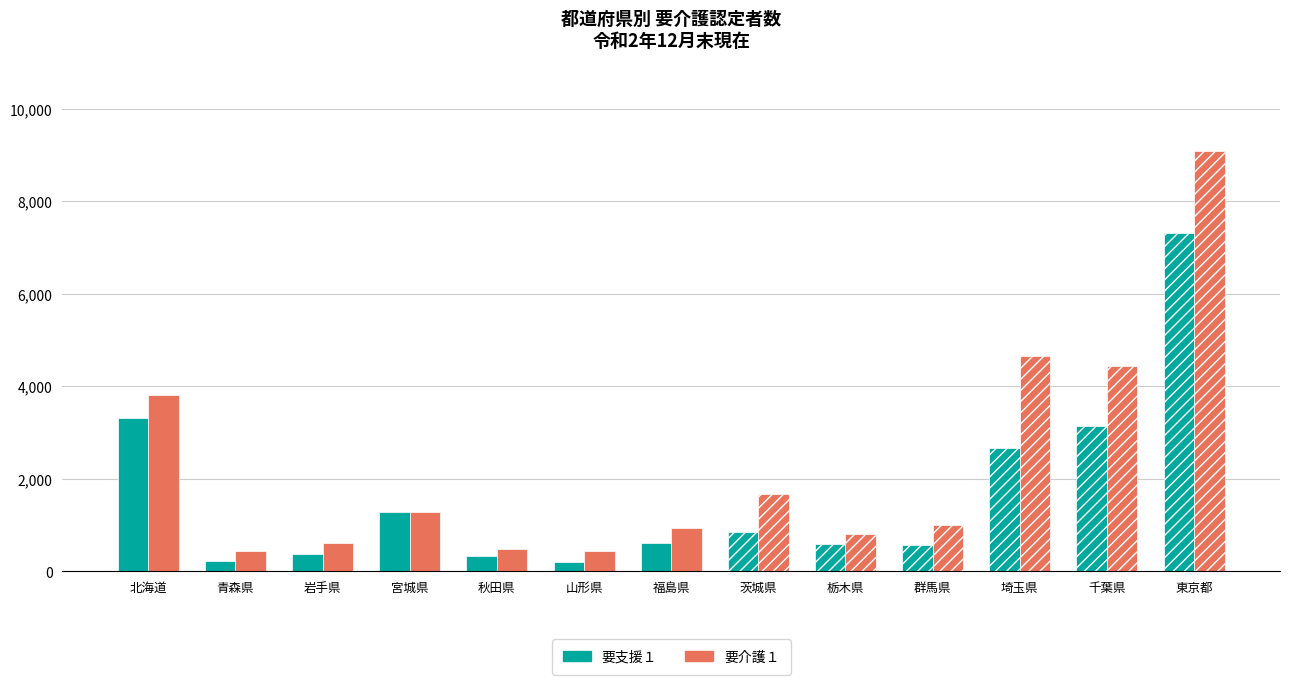

What is the total value across all series at 北海道?

7124